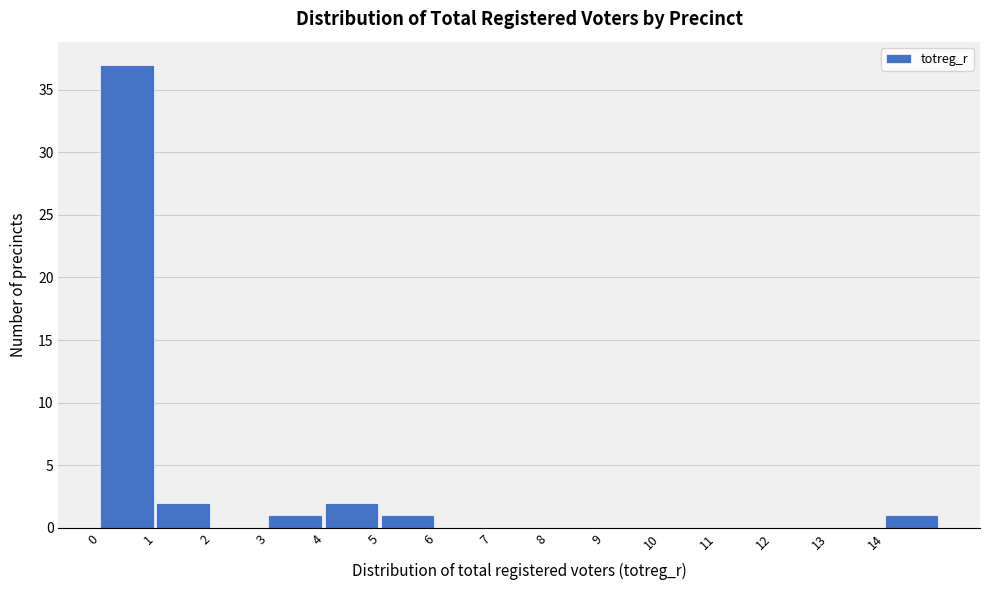

Reading left to right, list every bar in this chart as the range it spans on the x-axis followed by its height. The values are not printed on the chart, so give them approximately, as read against the axis.

0 to 1: 37
1 to 2: 2
2 to 3: 0
3 to 4: 1
4 to 5: 2
5 to 6: 1
6 to 7: 0
7 to 8: 0
8 to 9: 0
9 to 10: 0
10 to 11: 0
11 to 12: 0
12 to 13: 0
13 to 14: 0
14 to 15: 1